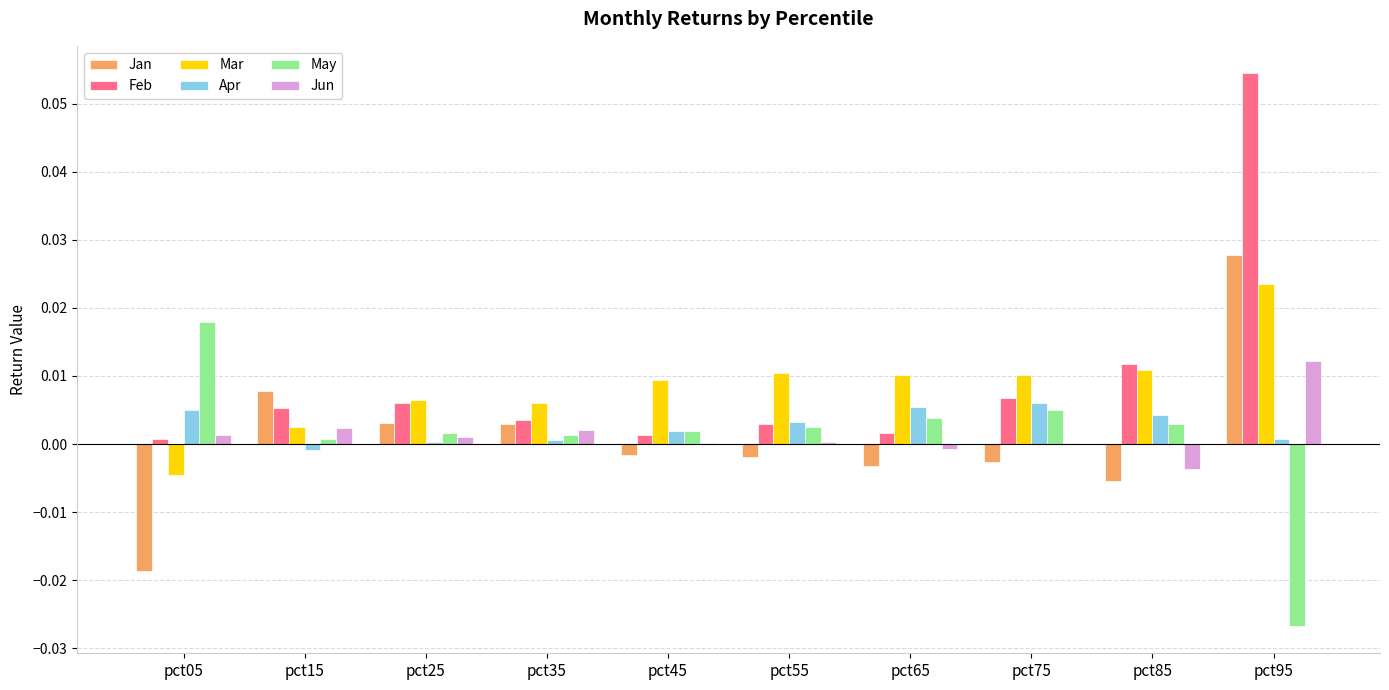

Is the value of Mar at pct65 greater than the value of Feb at pct35?

Yes